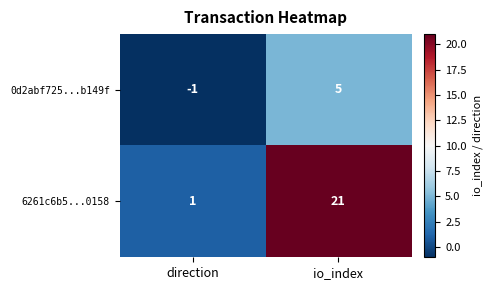

Rank the series by their maximum value, from highest to lowest.

6261c6b5...0158, 0d2abf725...b149f